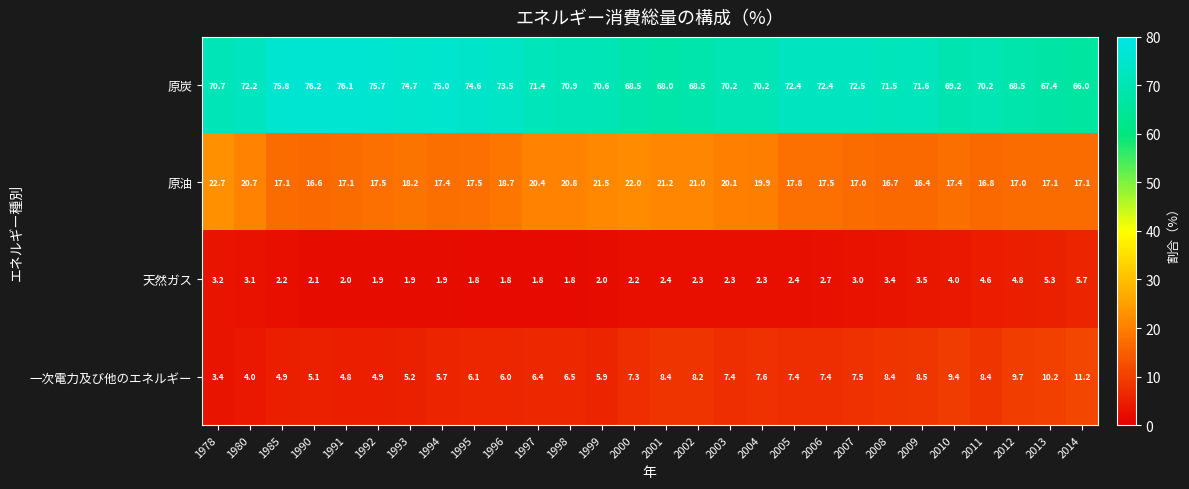

Between 1978 and 2008, which series saw the biggest shift?

原油